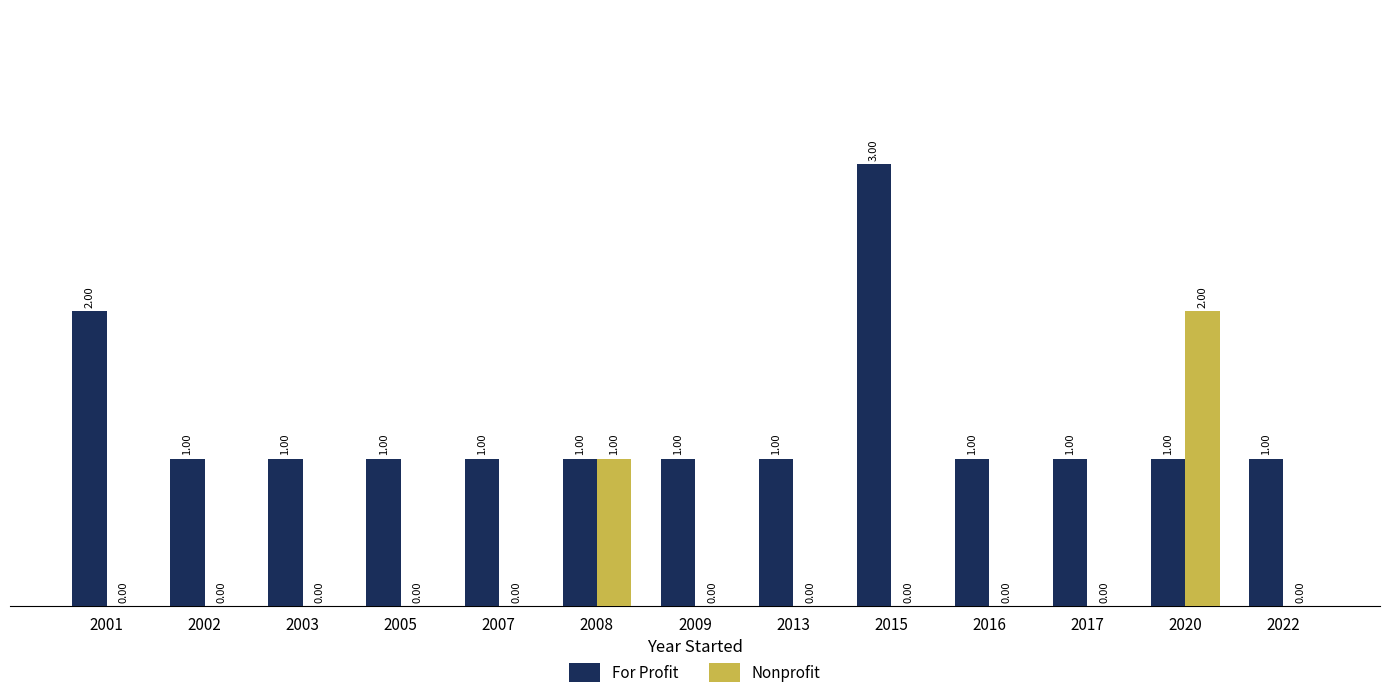

At which label does Nonprofit reach its peak?

2020